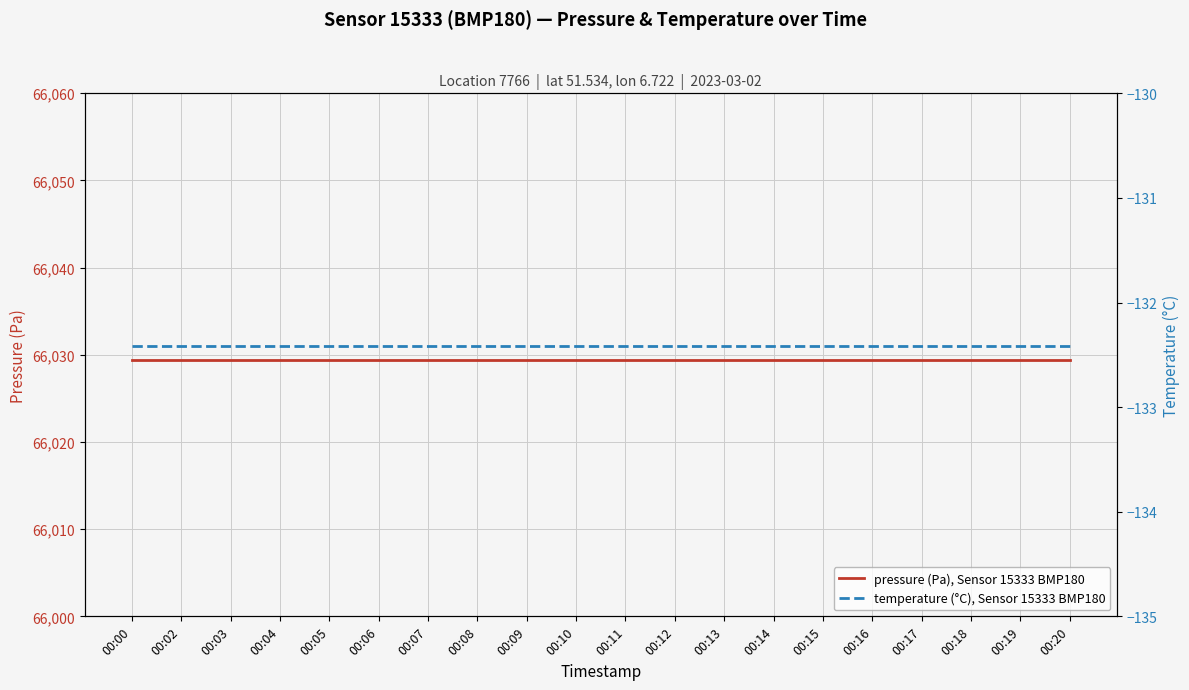

True or false: temperature (°C), Sensor 15333 BMP180 has more than 0 interior local peaks.

False